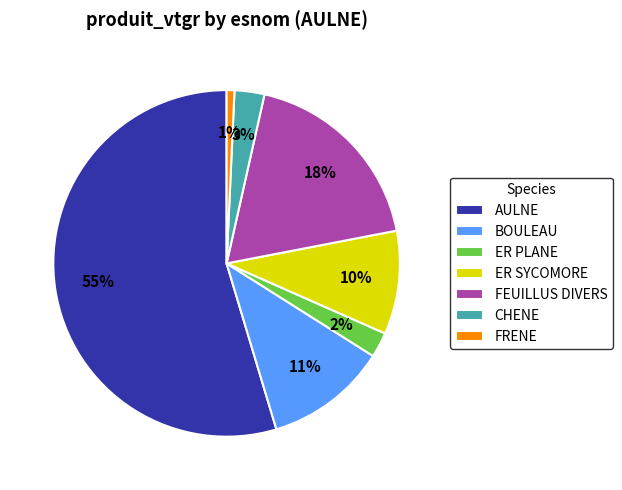

Is there a majority slice in this chart?

Yes